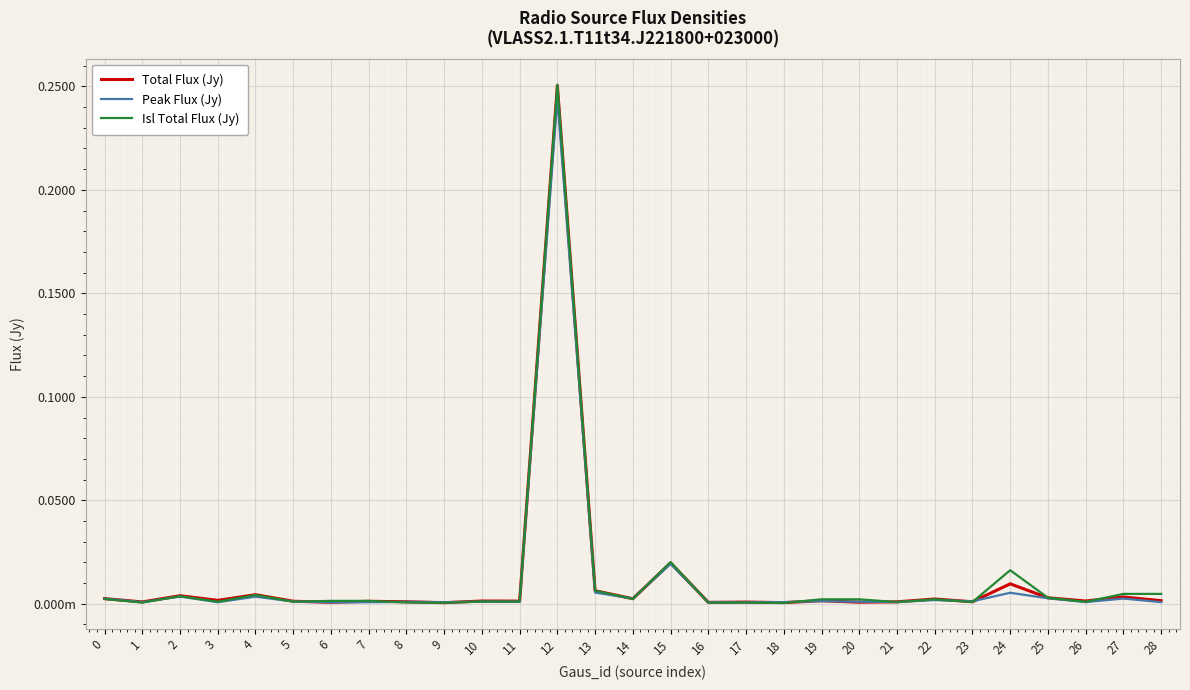

What are all the series names shown in the legend?

Total Flux (Jy), Peak Flux (Jy), Isl Total Flux (Jy)